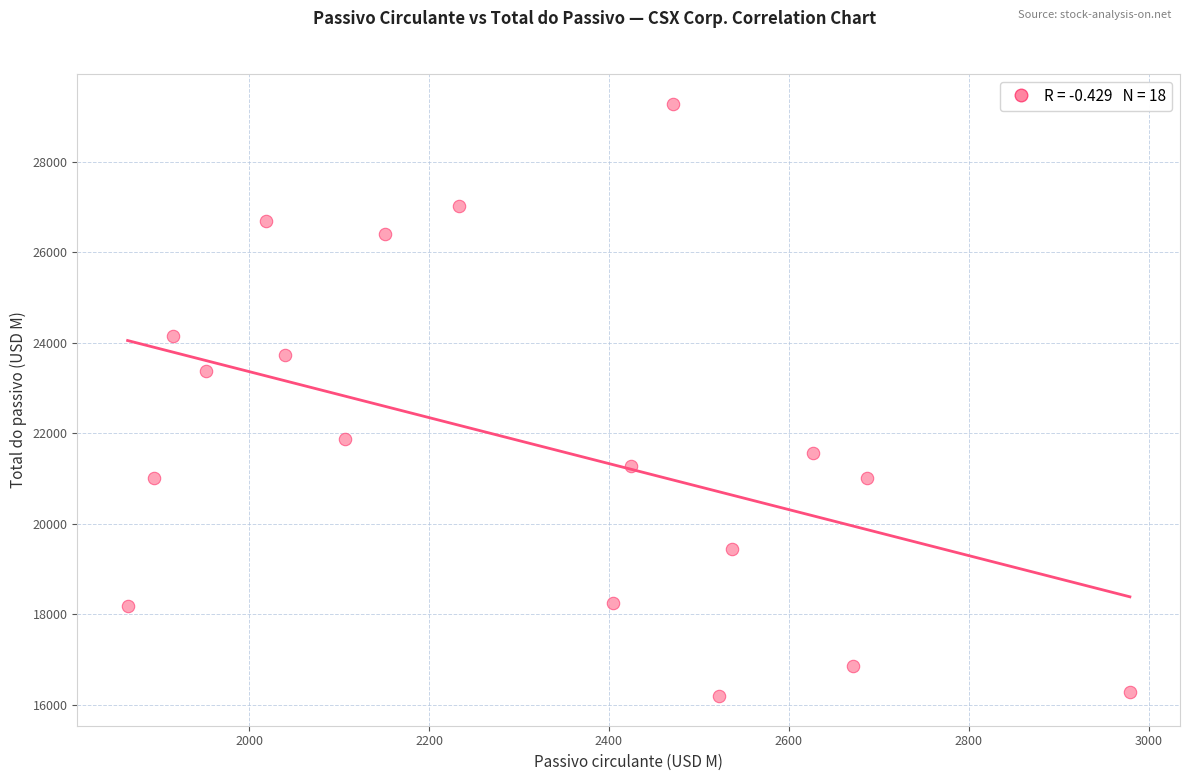

What Y value in the scatter plot is closest to 22737?

23371